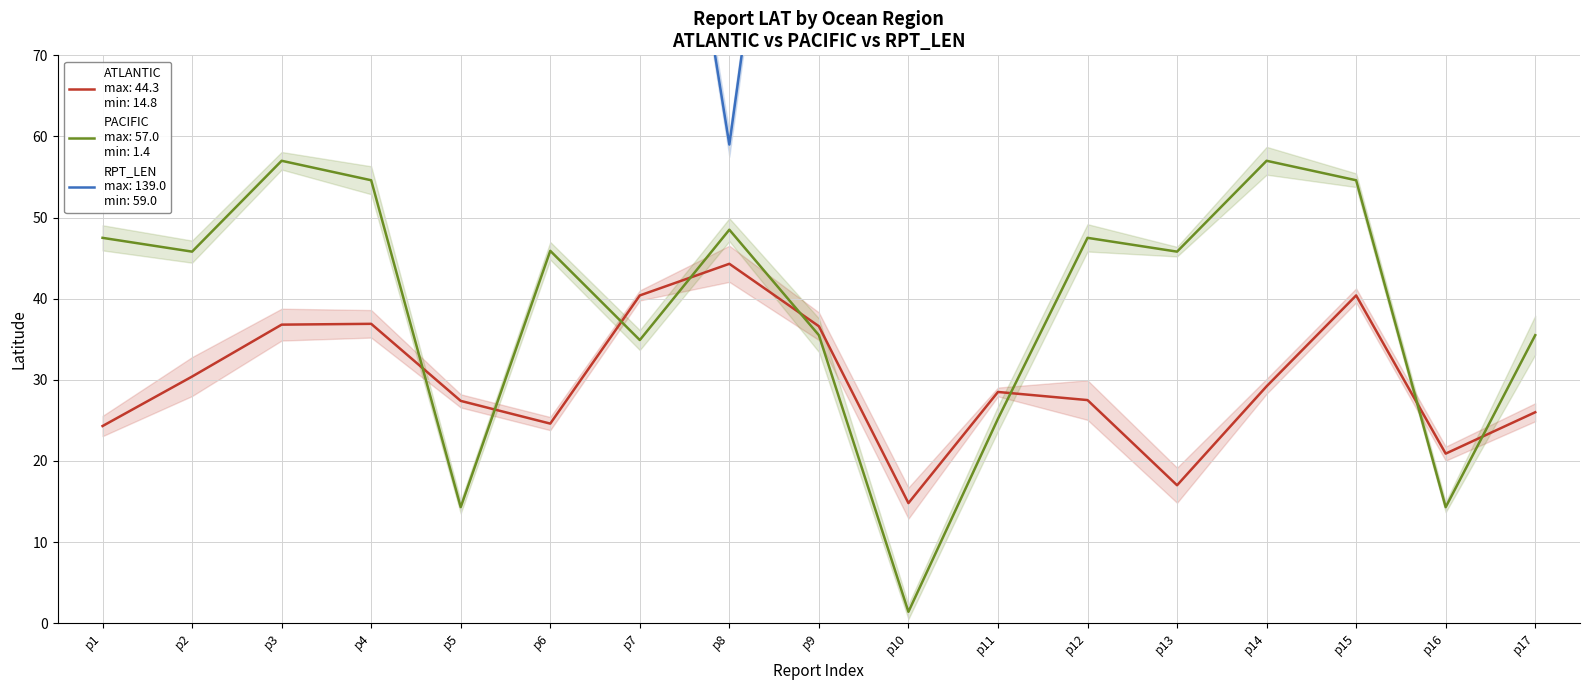

Does the chart have visible grid lines?

Yes